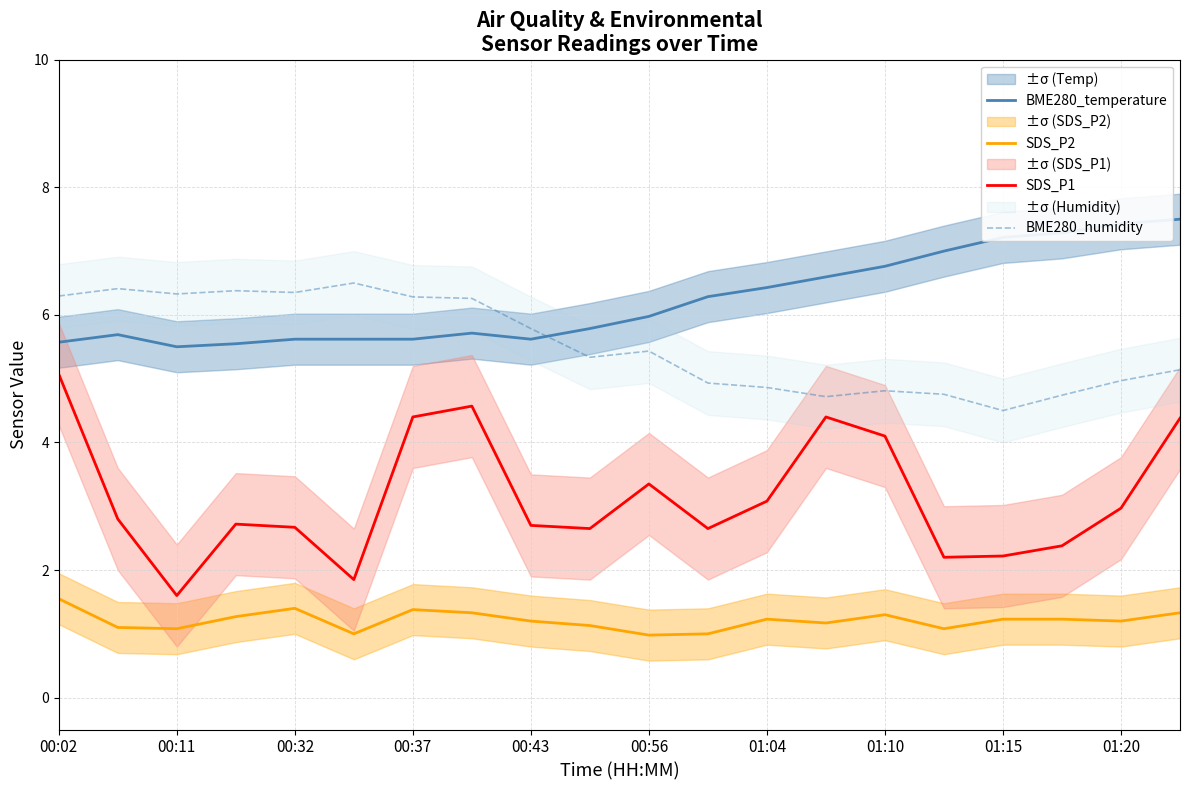

True or false: SDS_P2 and SDS_P1 intersect in this chart.

False